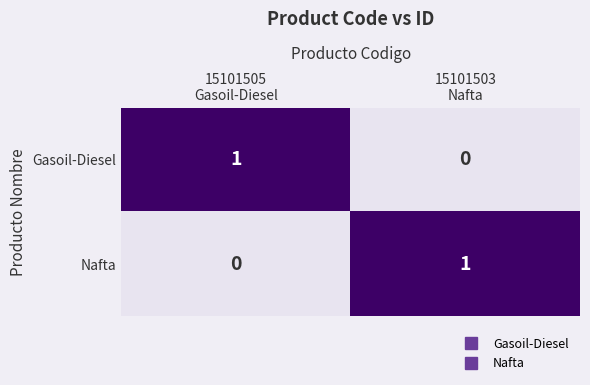

At 15101503
Nafta, list the series in order from largest to smallest.

Nafta, Gasoil-Diesel